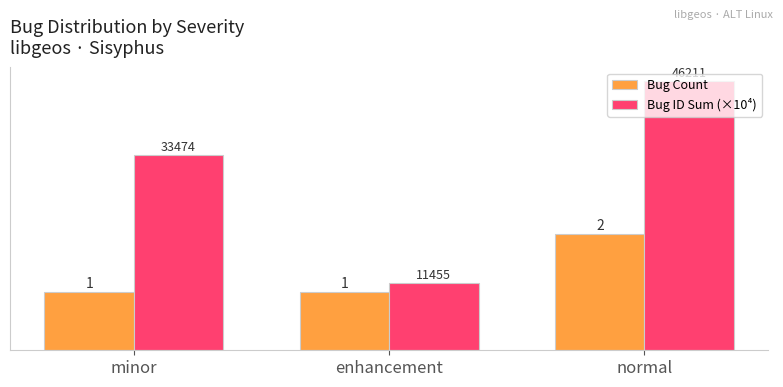

What is the label of the 3rd bar from the left?

normal